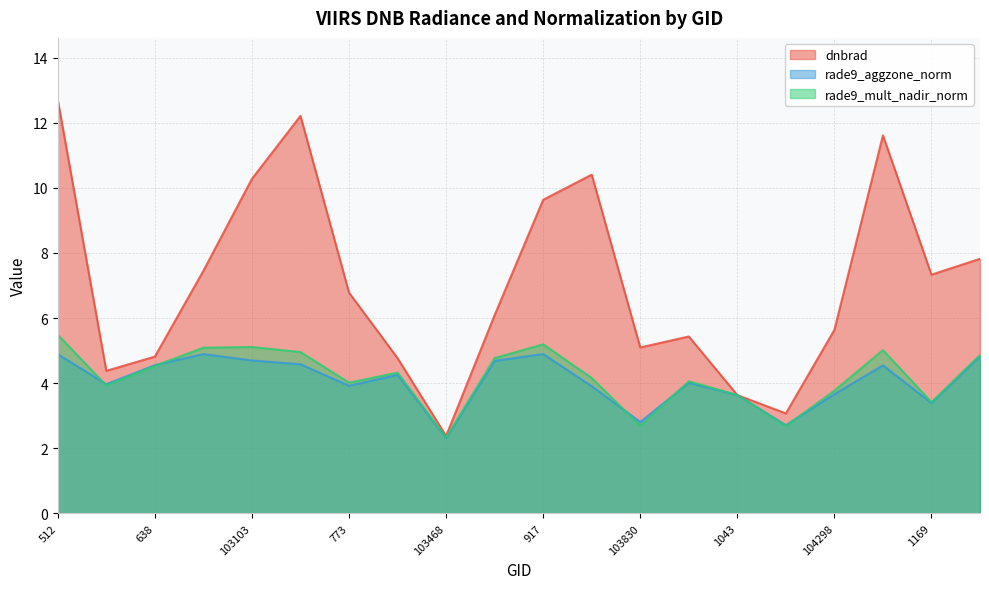

Which series has the largest range (max minus min)?

dnbrad